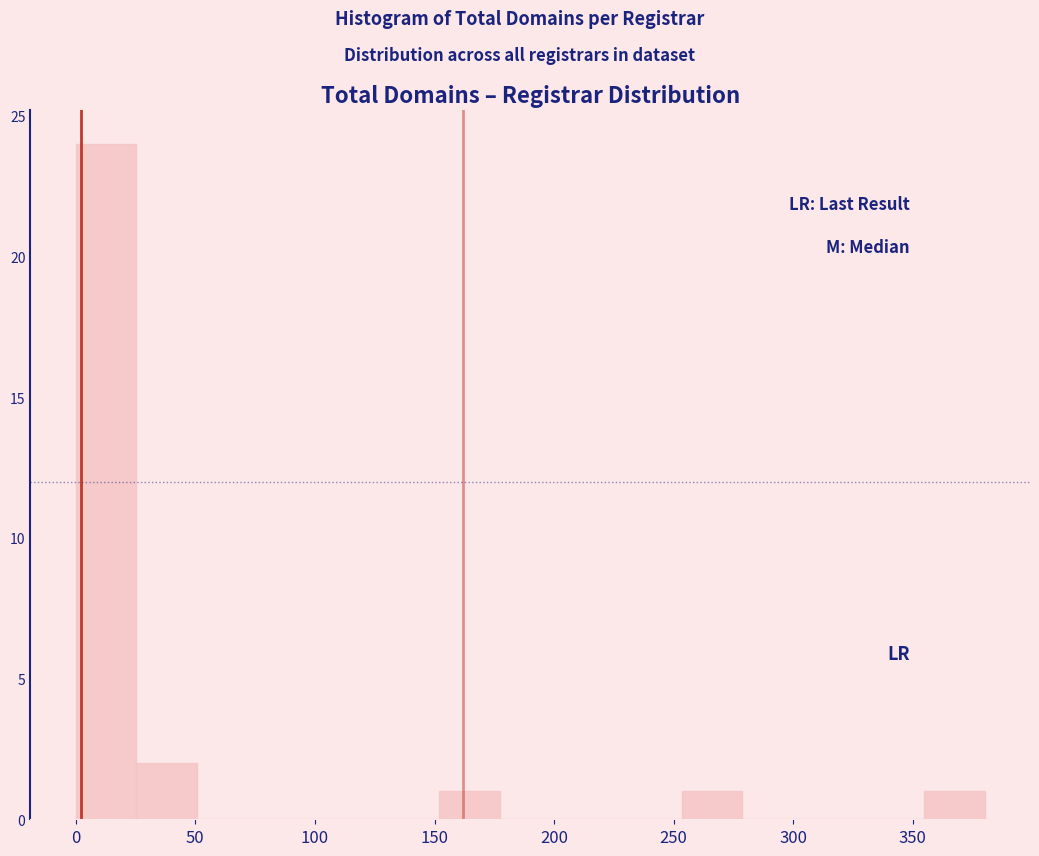

Reading left to right, transcribe this chart: for each bar, give the range it covers on the x-axis and its height. Neither the bar edges nor the heights are printed on the chart, so give them approximately, as read against the axes.

0 to 25: 24
25 to 50: 2
50 to 75: 0
75 to 100: 0
100 to 125: 0
125 to 150: 0
150 to 175: 1
175 to 205: 0
205 to 230: 0
230 to 255: 0
255 to 280: 1
280 to 305: 0
305 to 330: 0
330 to 355: 0
355 to 380: 1